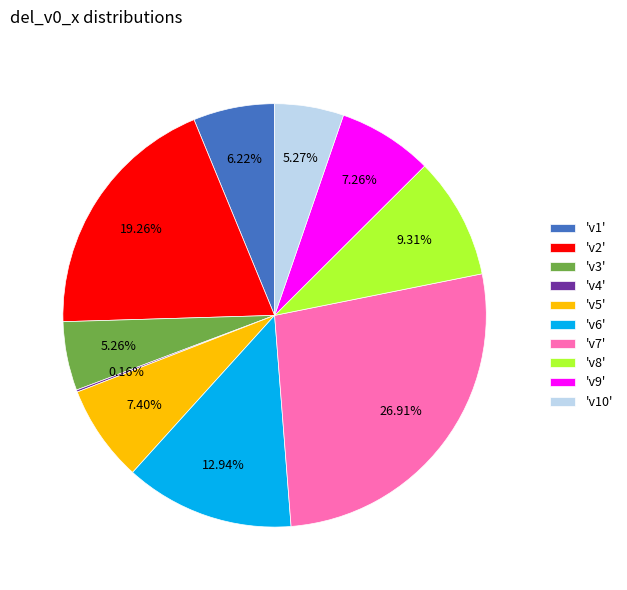

To the nearest percent, what is the average slice percentage?

10%